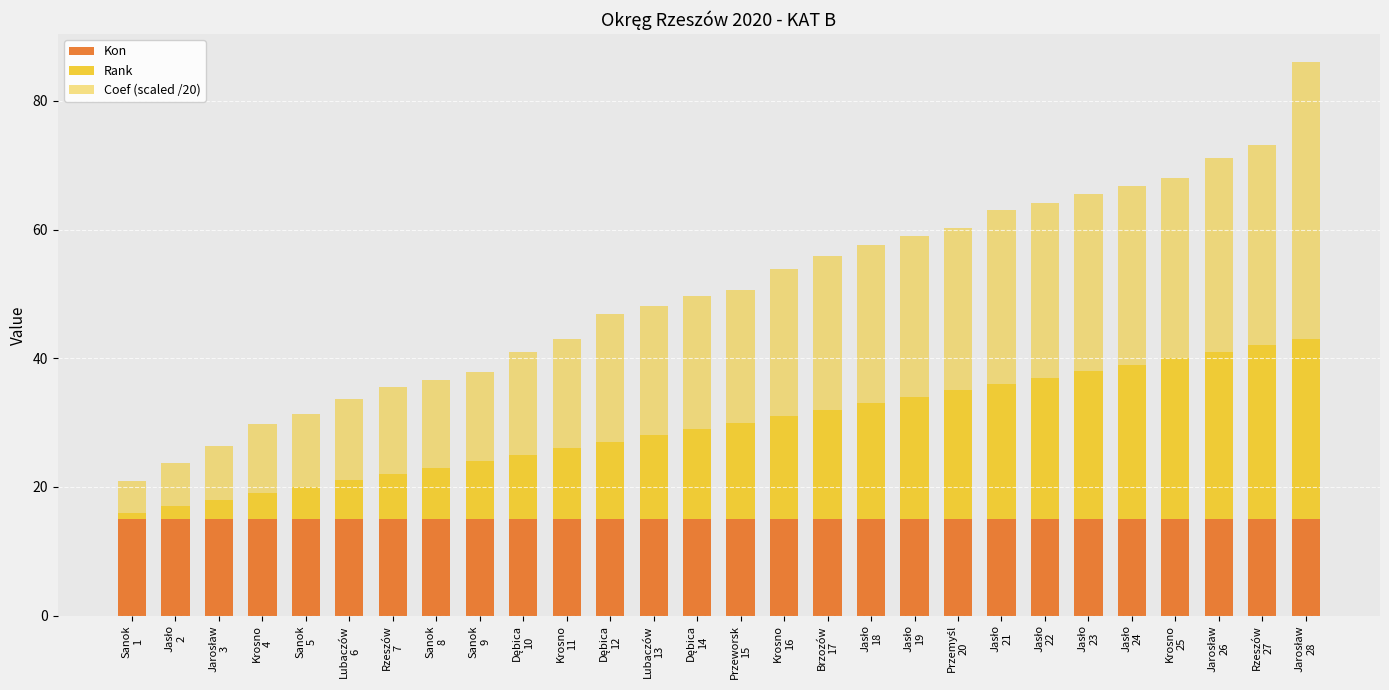

What is the label of the 26th bar from the right?

Jarosław
3